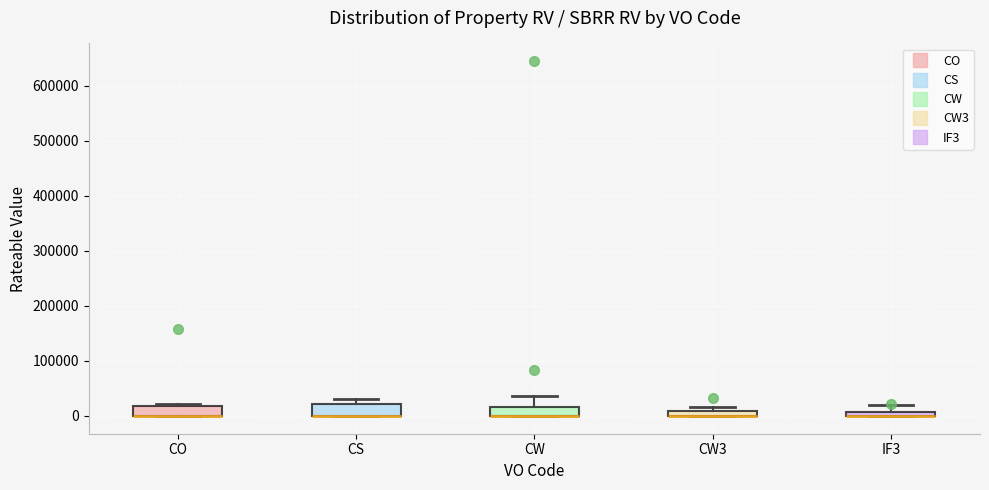

Where is the upper edge of the box for CS on the y-axis? The values are not printed on the chart, so give them approximately, as read against the axis.

20000